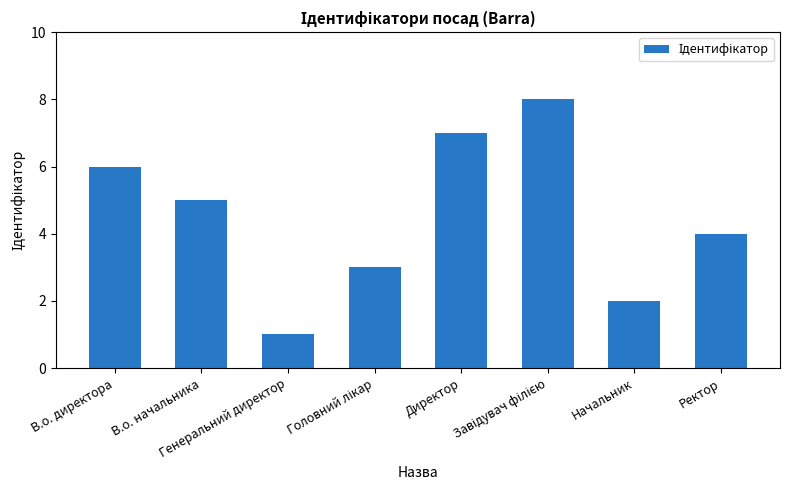

What is the maximum value shown in the chart?

8